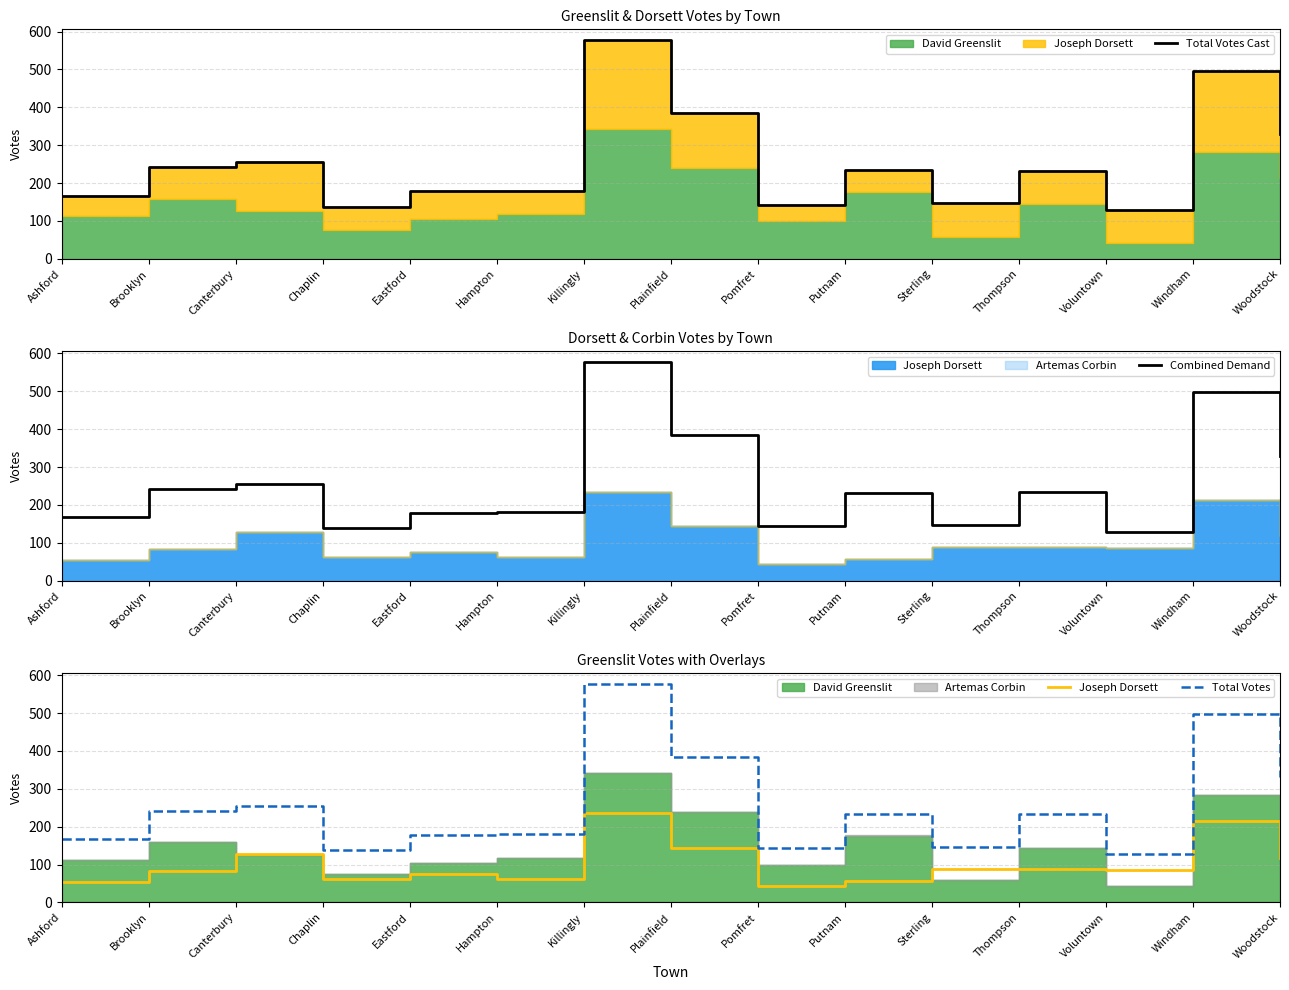

How many series are shown in this chart?

4